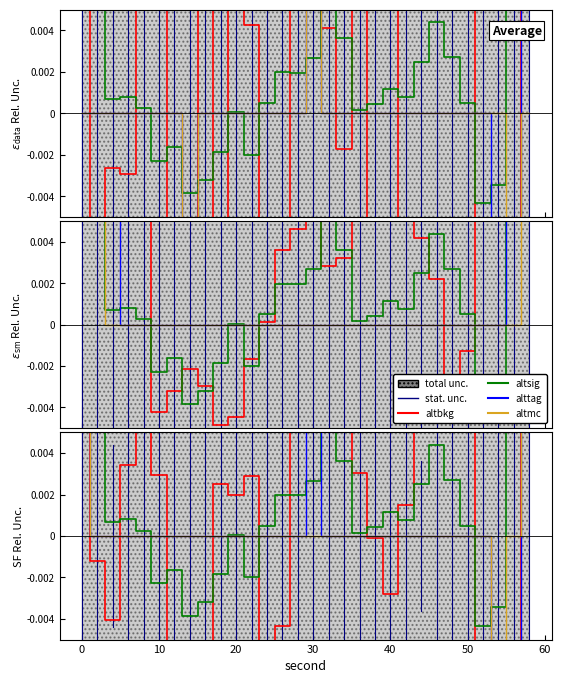

What is the sum of all altbkg values?

0.3